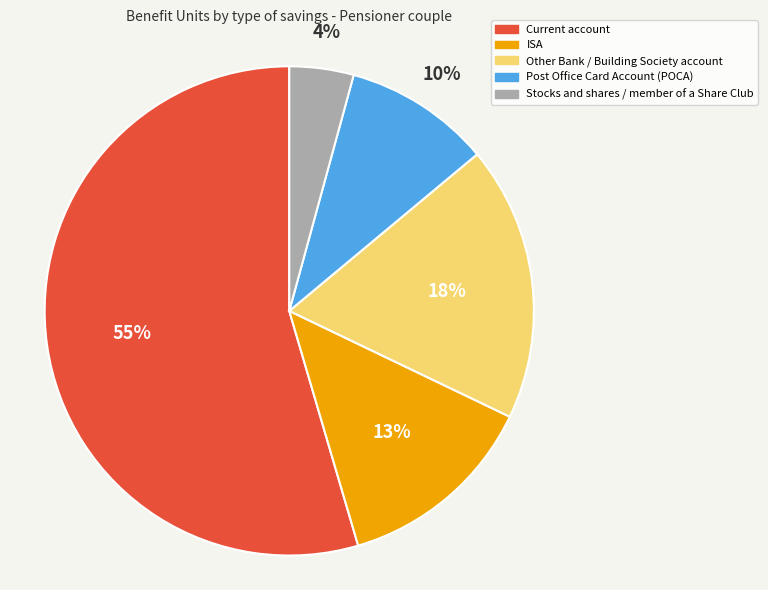

What is the largest slice in the pie chart?

Current account